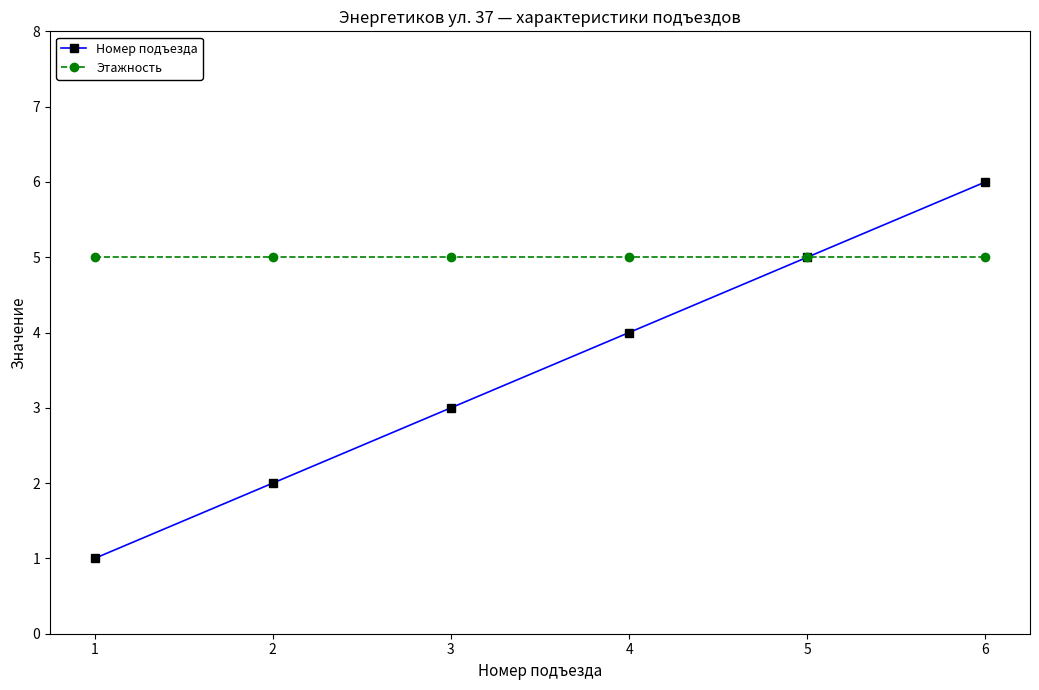

What is the sum of the Номер подъезда values at 1 and 5?

6